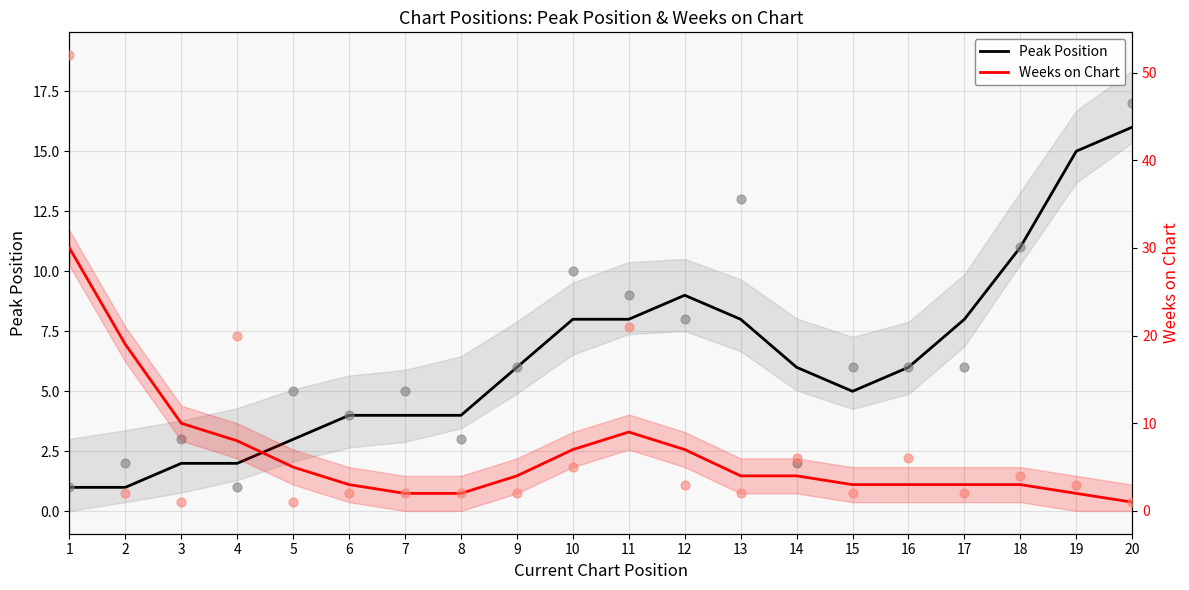

Is the value of Peak Position at 8 greater than the value of Weeks on Chart at 12?

No